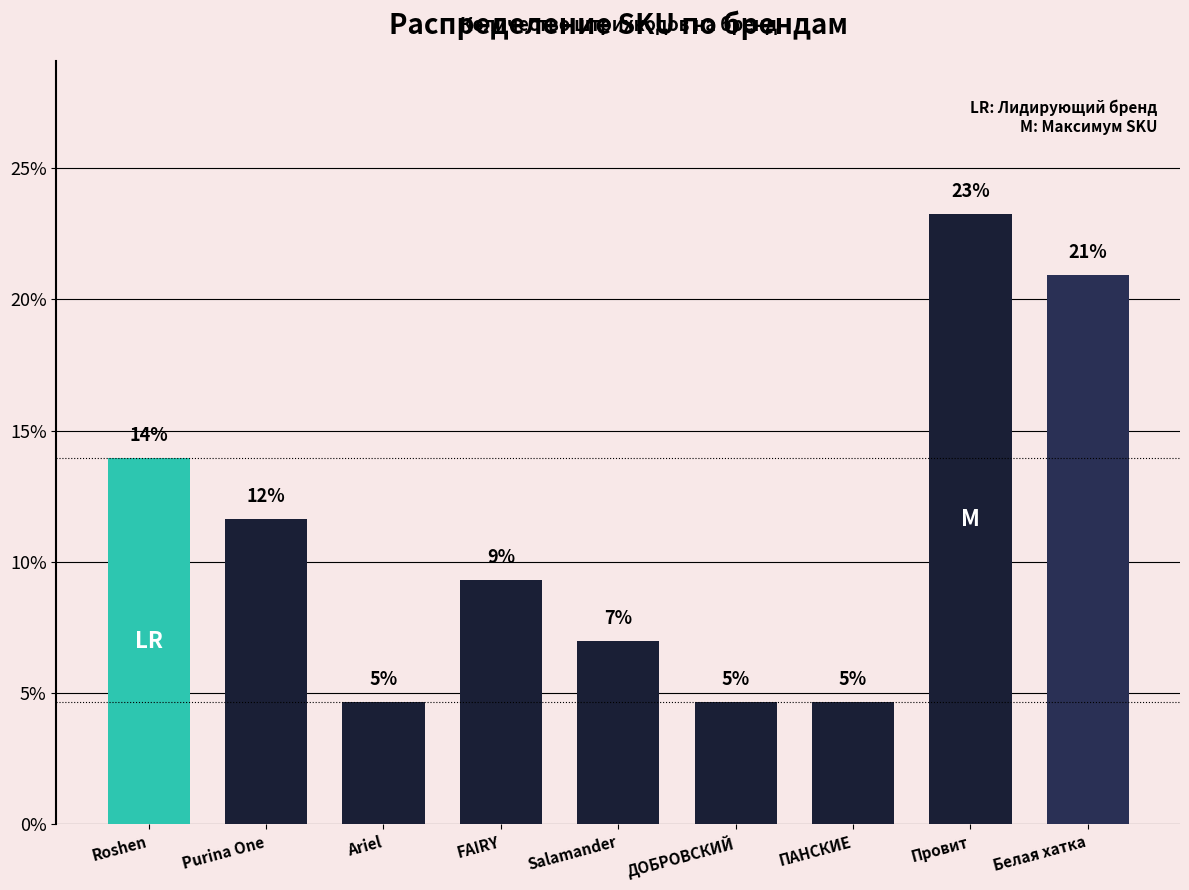

Which category has the highest value across all series?

Провит